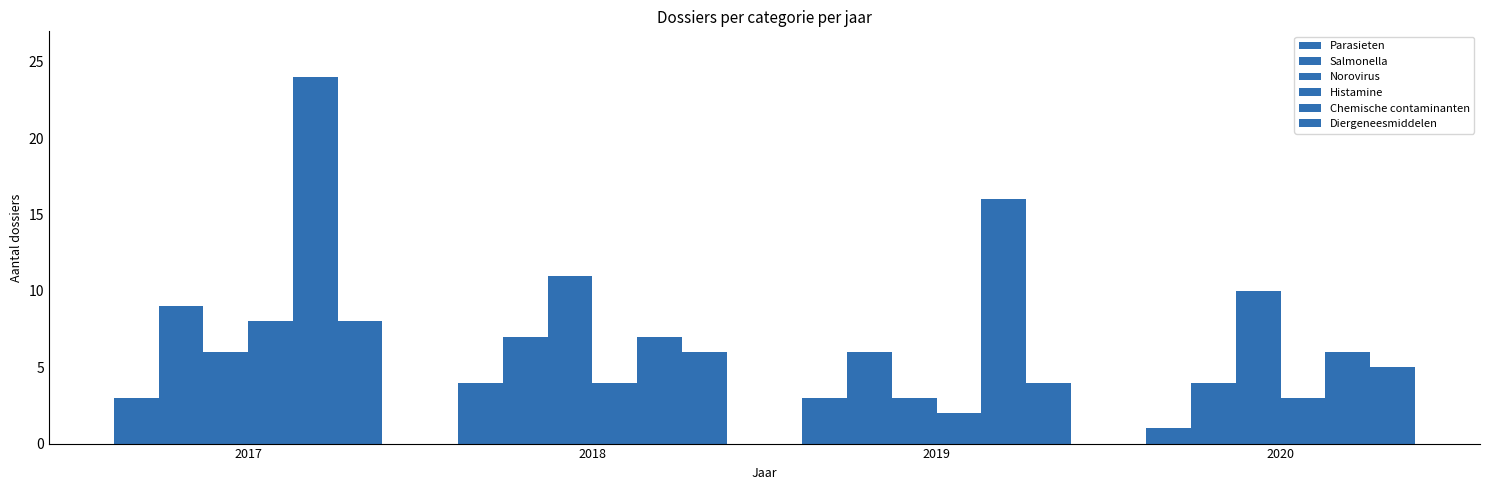

The Diergeneesmiddelen series shows 5 at 2020. True or false?

True